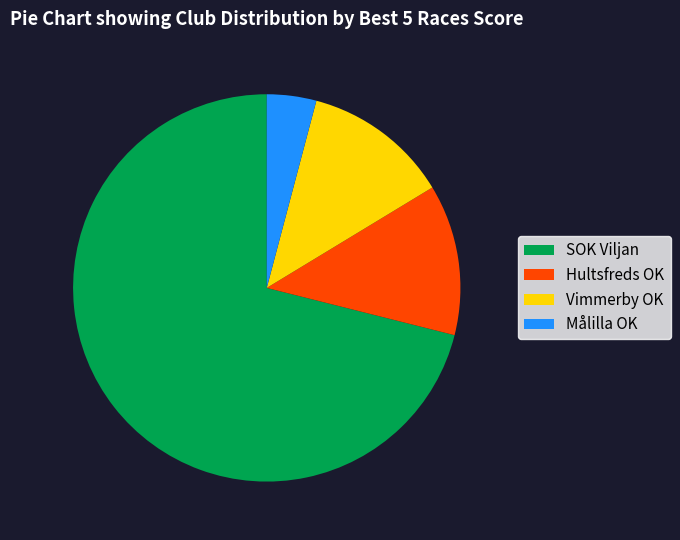

What is the largest slice in the pie chart?

SOK Viljan